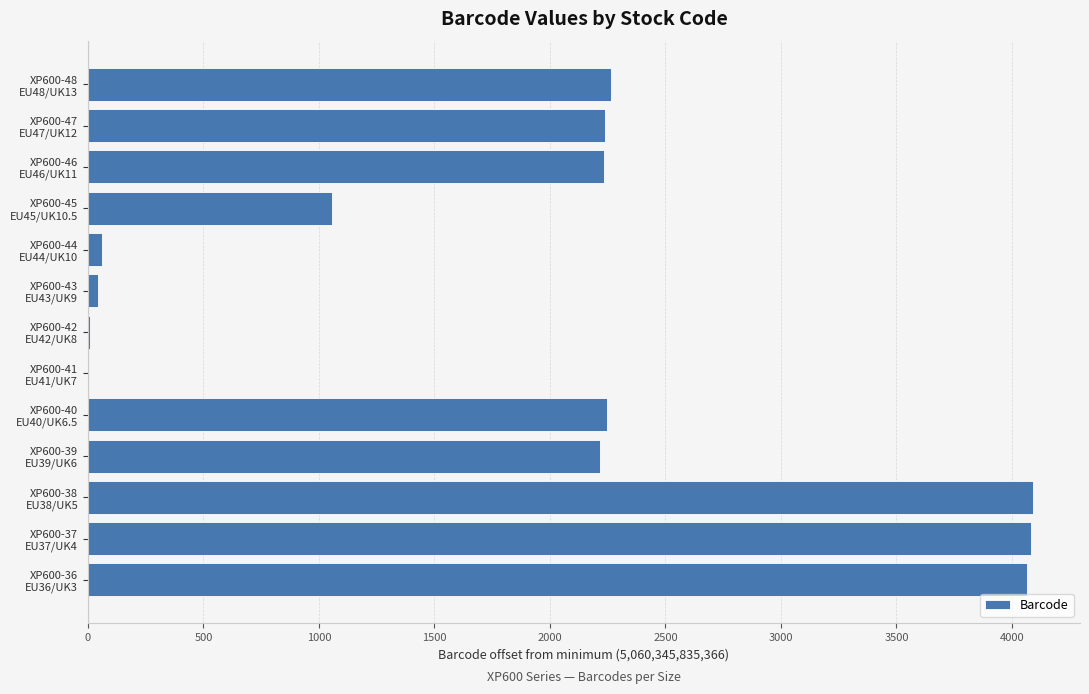

What is the maximum value shown in the chart?

4090